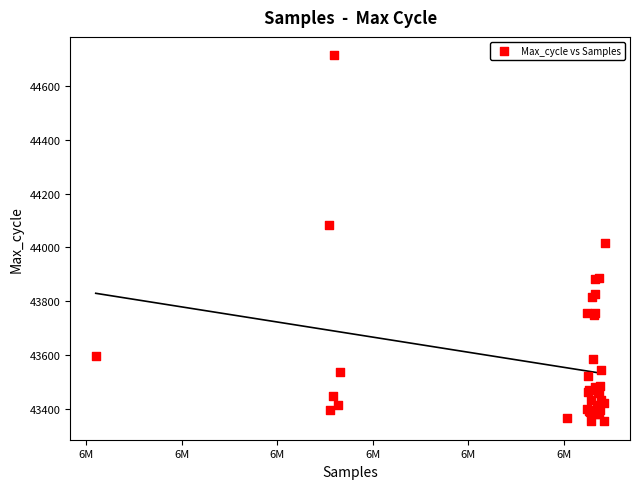

What Y value in the scatter plot is closest to 44034?

44018